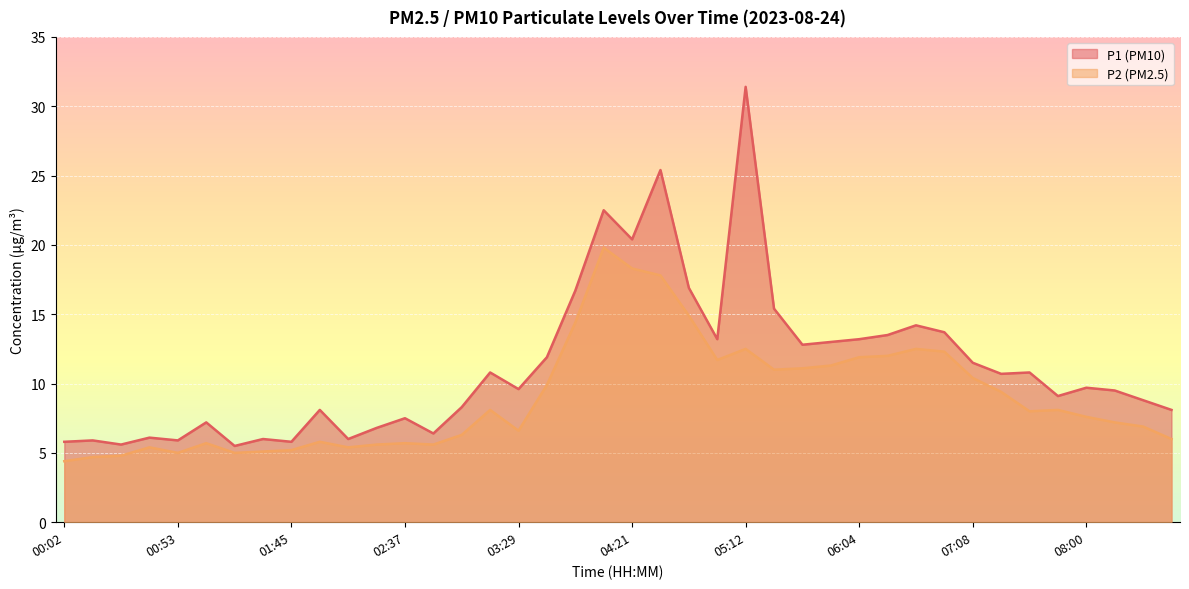

What is the label of the 35th point from the left?

07:34